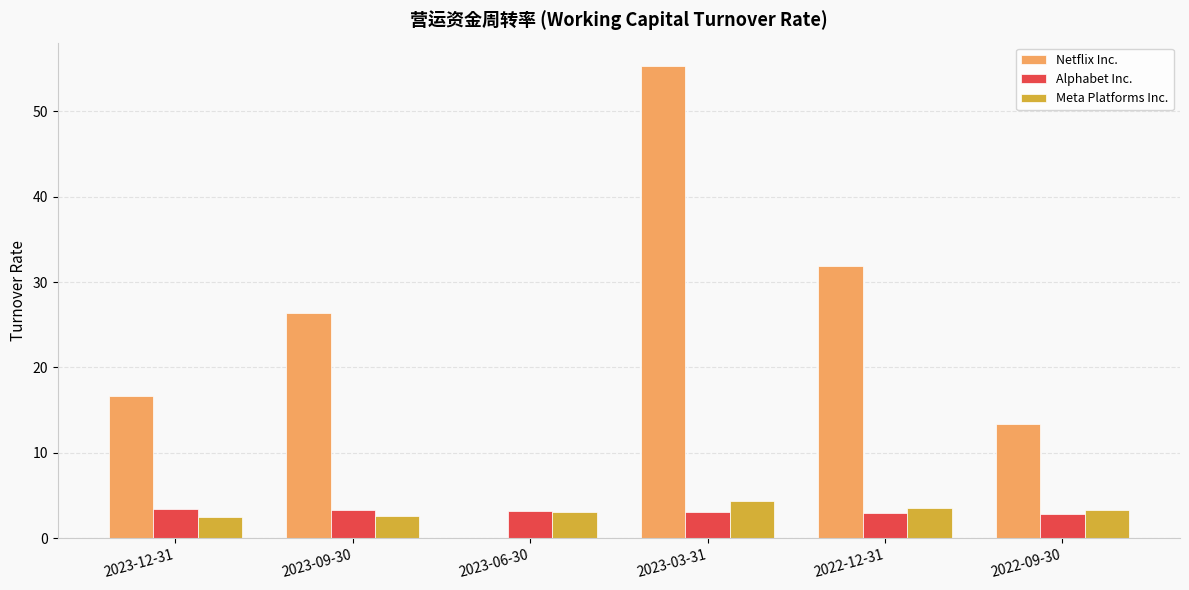

The Netflix Inc. series shows 55.3 at 2023-03-31. True or false?

True